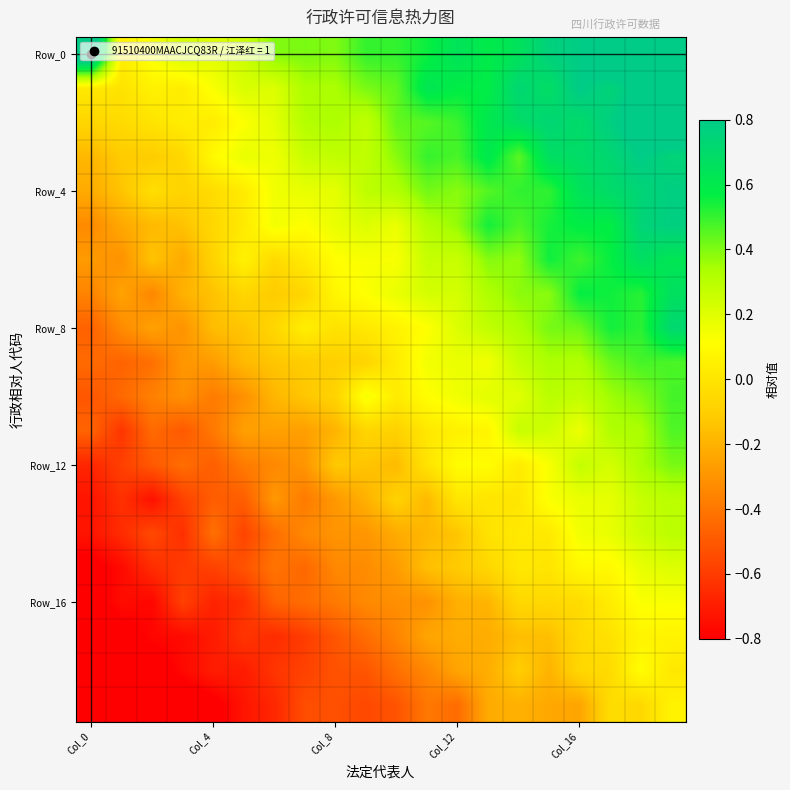

Which series has the largest total across all categories?

Row_0